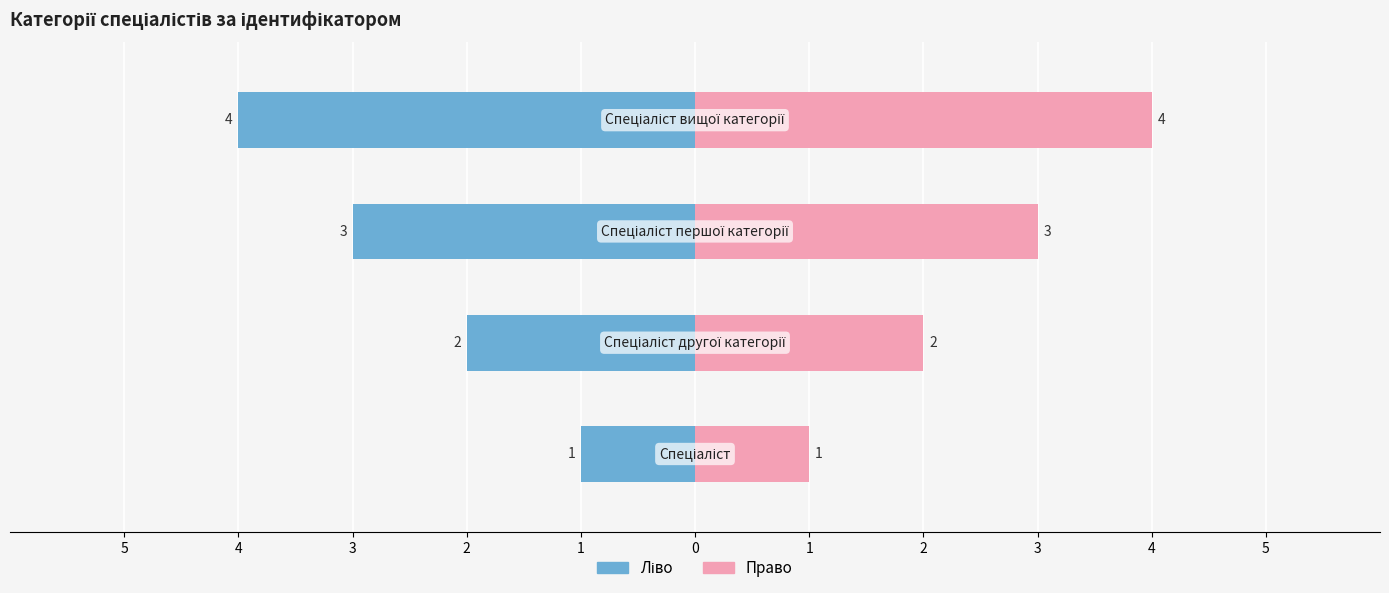

At which label does the data first exceed 3?

Спеціаліст вищої категорії